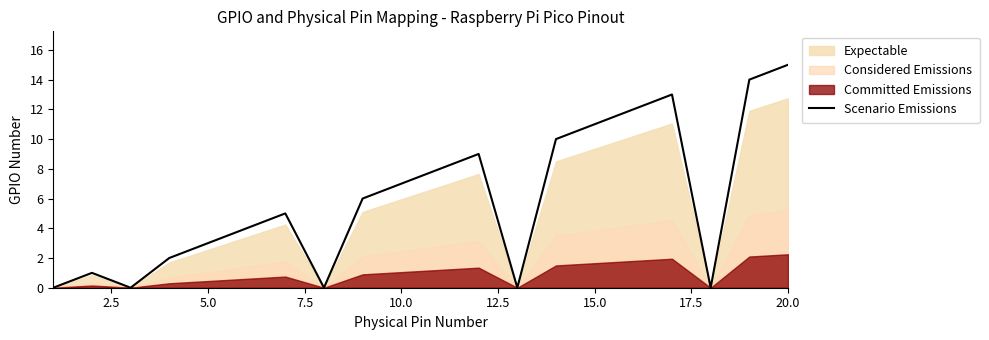

What is the maximum value for Scenario Emissions?

15